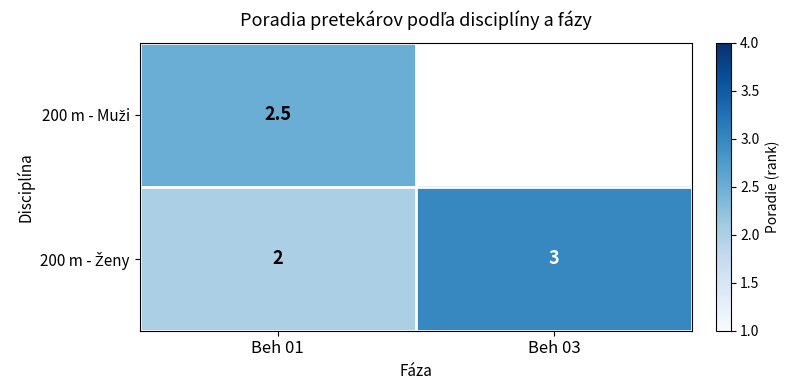

What is the minimum value shown in the chart?

2.0